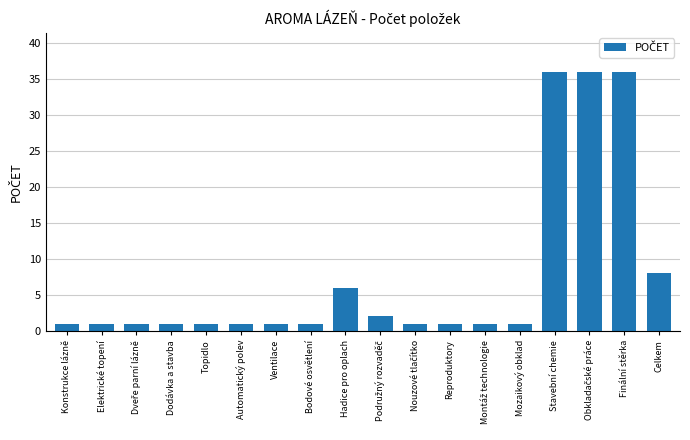

Is it true that the value at Ventilace is 1?

True